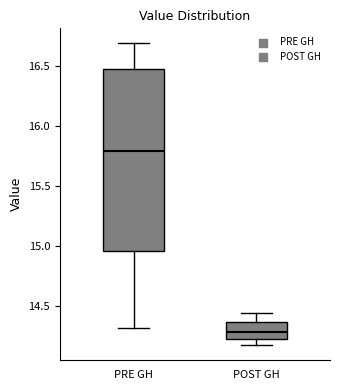

Which box's median line is the lowest?

POST GH